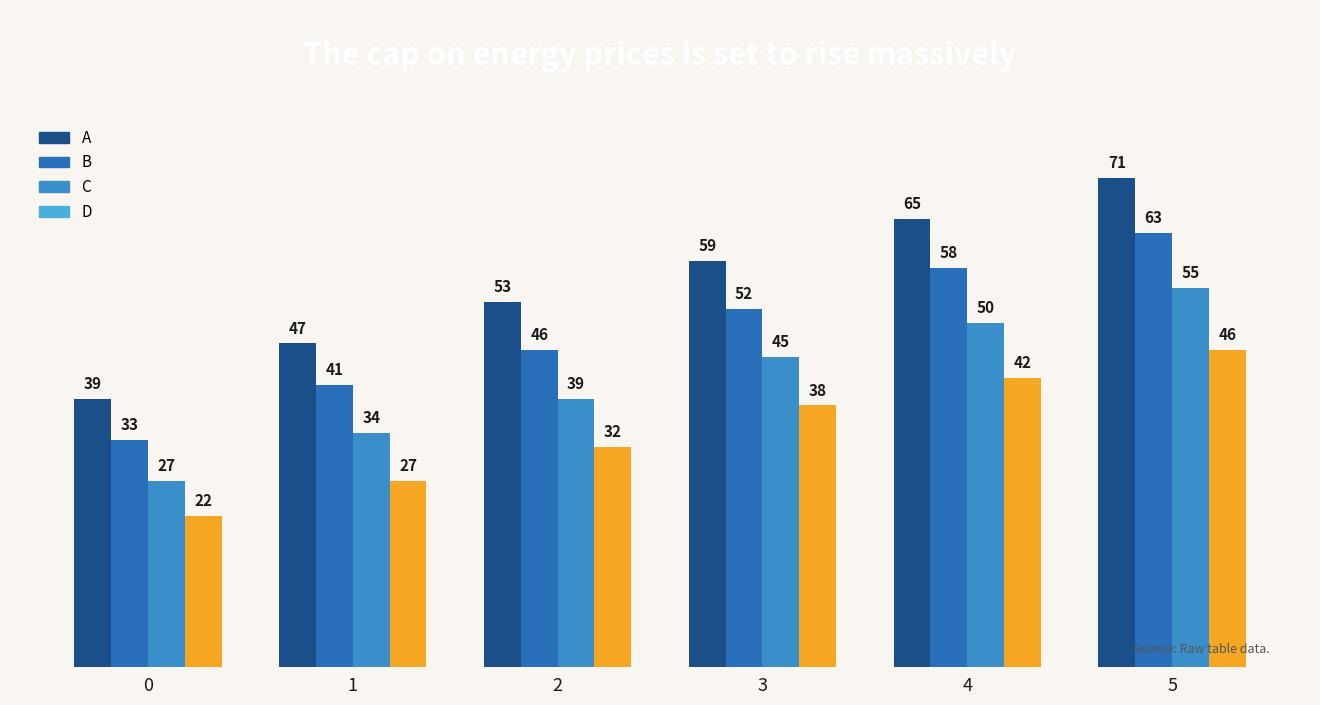

Count the number of data series in this chart.

4